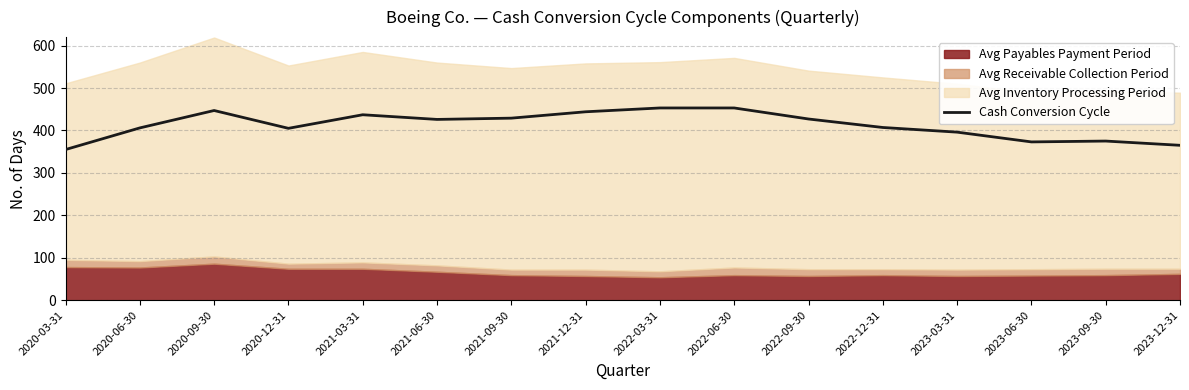

Which category has the lowest value across all series?

2020-03-31